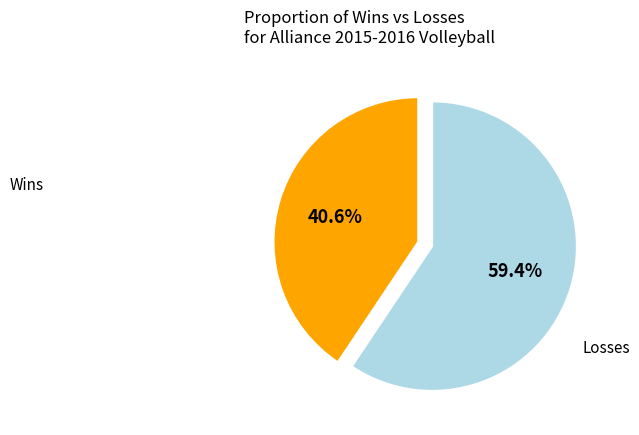

Does any single category account for the majority?

Yes